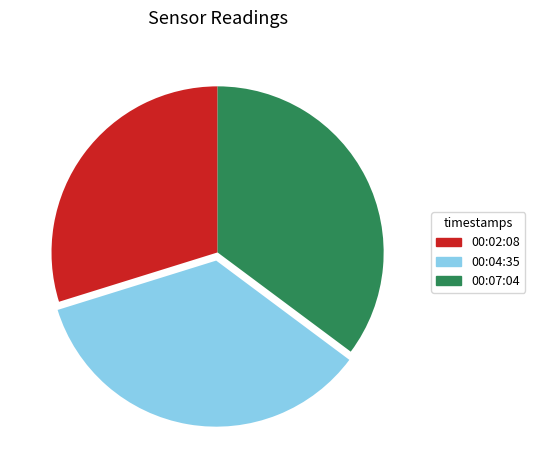

How many segments does this pie chart have?

3